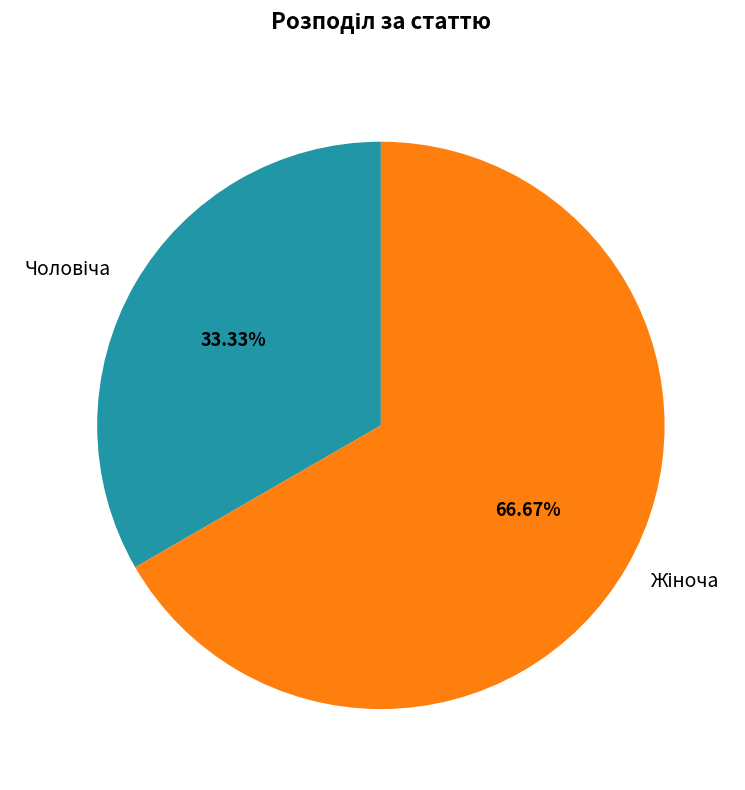

Is there a majority slice in this chart?

Yes